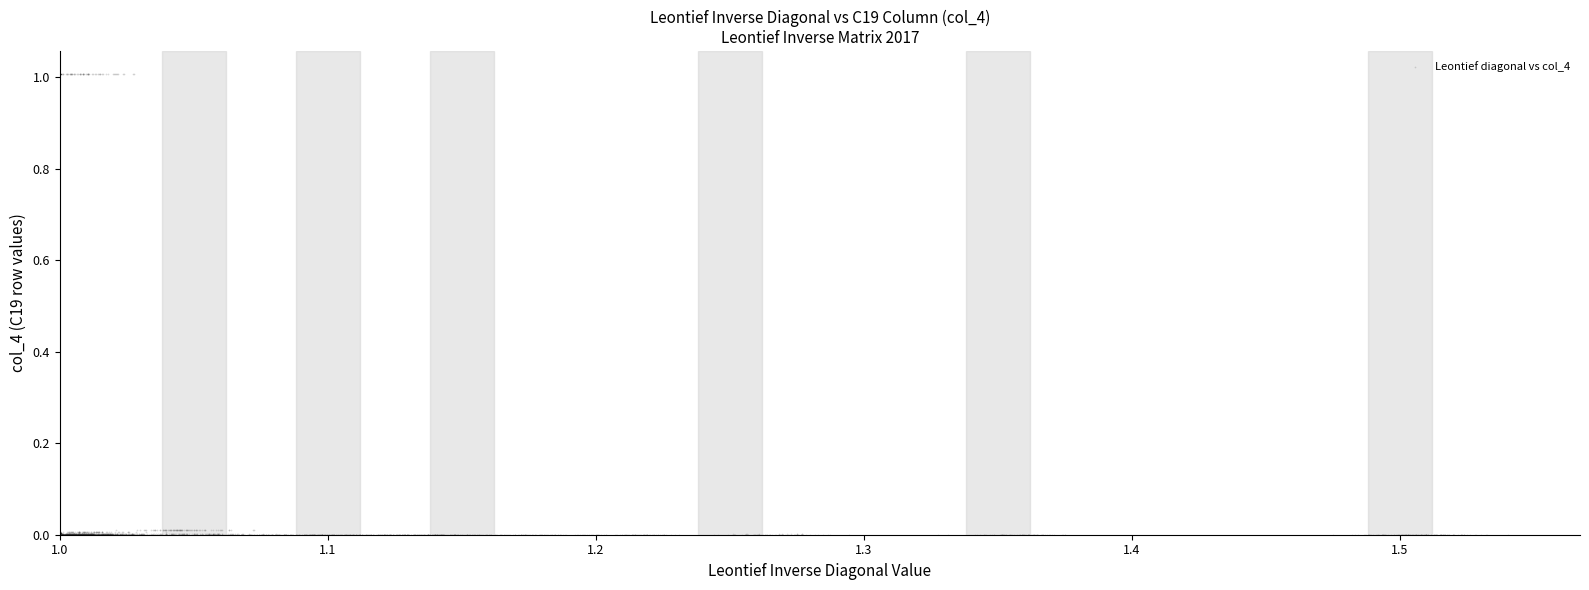

What is the range of Y values (max minus min)?

1.0